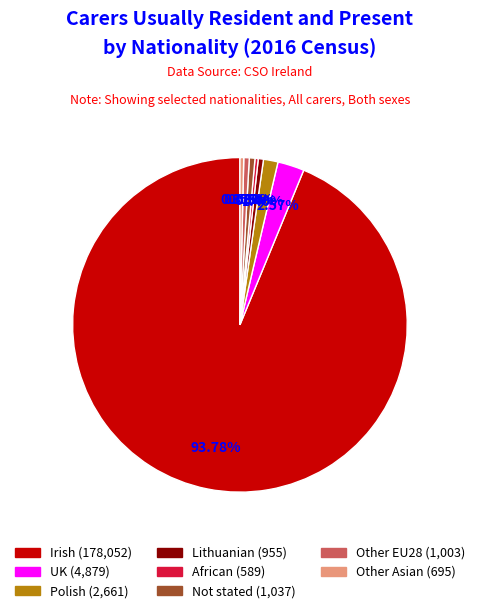

Is there any slice that represents more than half of the pie?

Yes